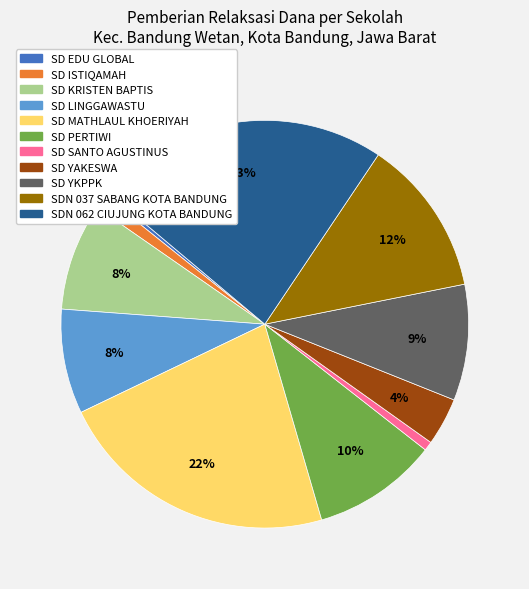

What is the ratio of the value at SDN 062 CIUJUNG KOTA BANDUNG to the value at SD MATHLAUL KHOERIYAH?

1.0